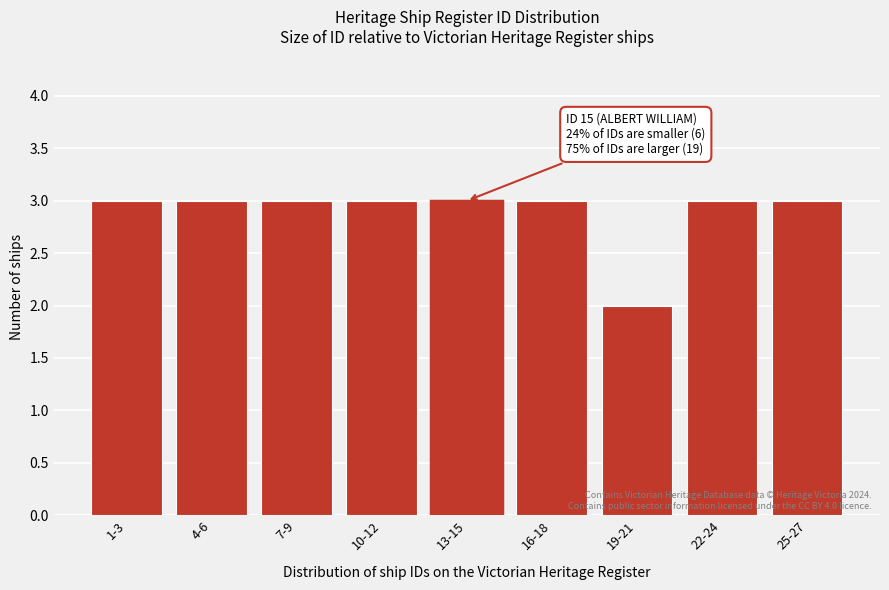

Reading left to right, list all the values displayed in this chart.

1-3=3	4-6=3	7-9=3	10-12=3	13-15=3	16-18=3	19-21=2	22-24=3	25-27=3